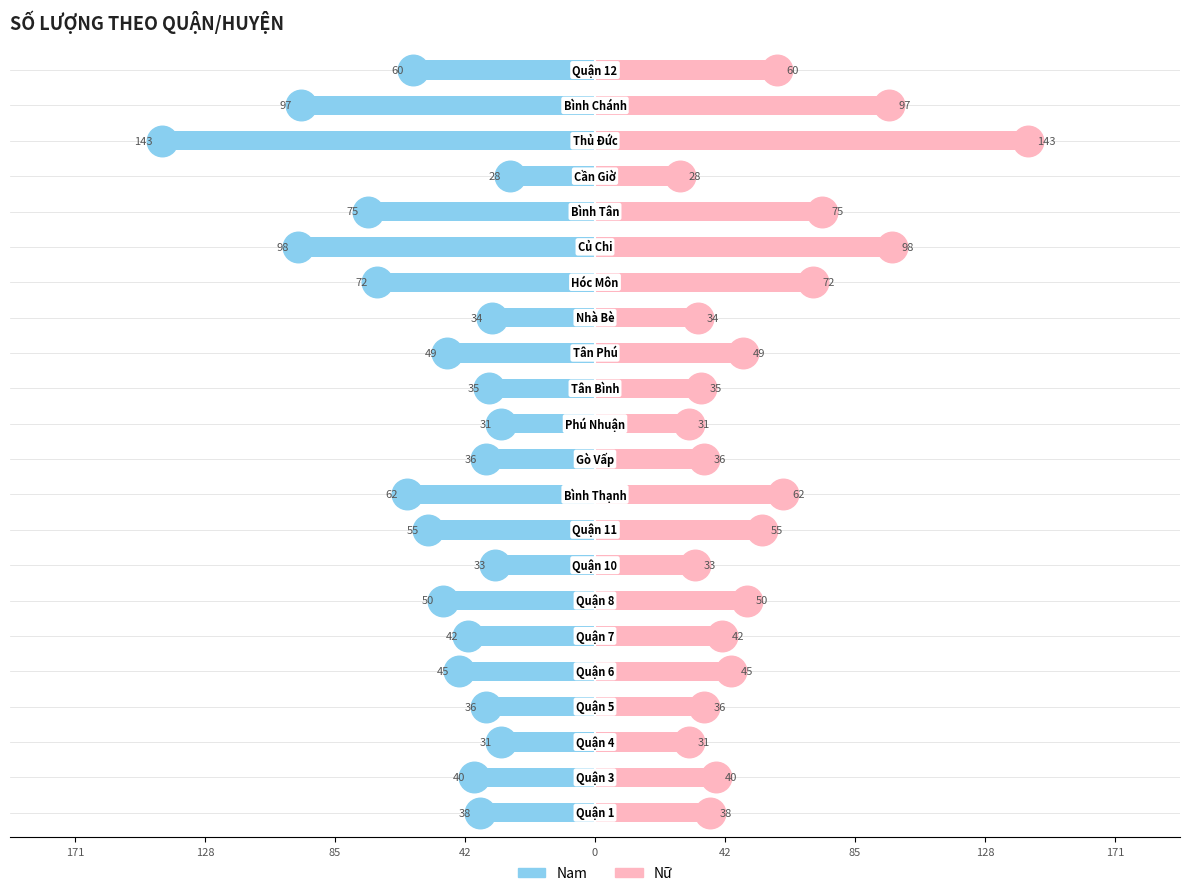

List the series in order of their peak value, lowest first.

Nam, Nữ